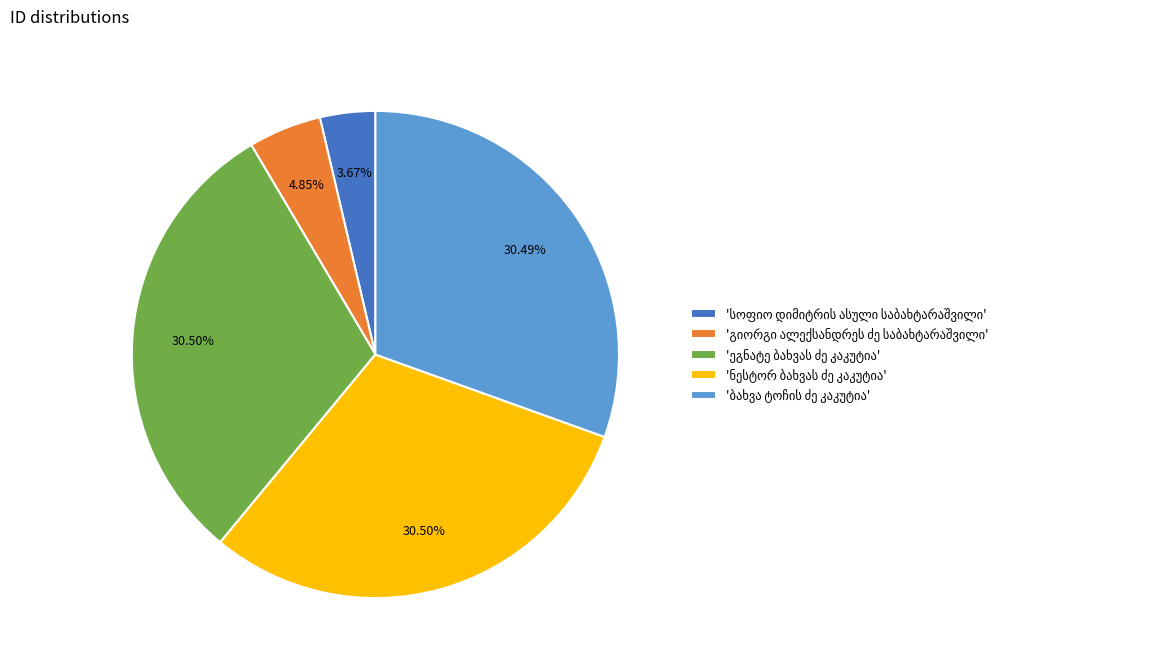

Is there a majority slice in this chart?

No